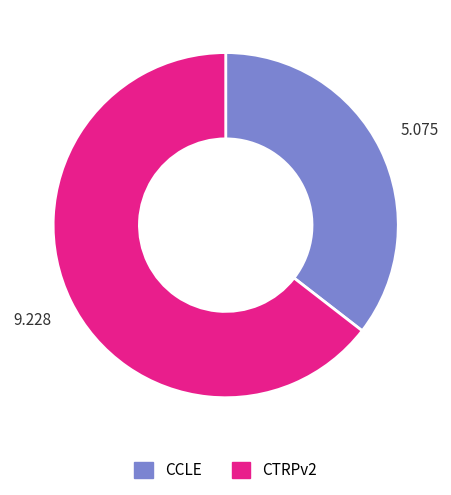

Does any single category account for the majority?

Yes